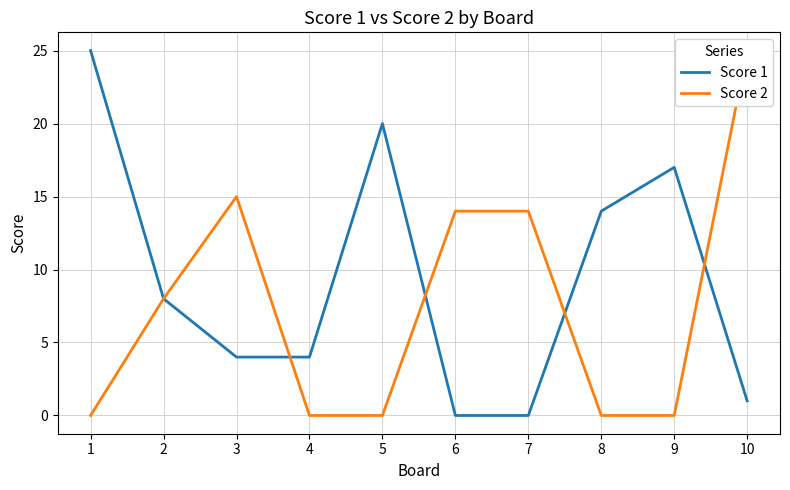

Is it true that Score 2 equals -17 at 5?

False